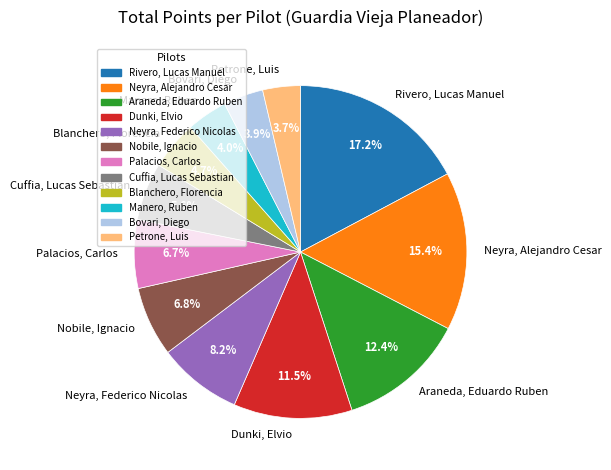

To the nearest percent, what percentage of the pie is Rivero, Lucas Manuel?

17%